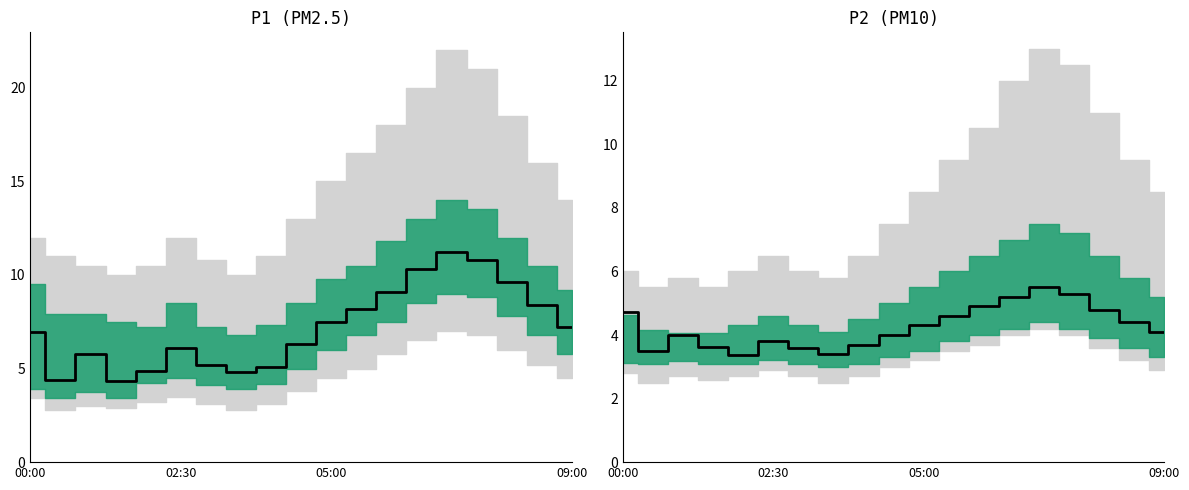

True or false: P2 median and P1 median intersect in this chart.

False